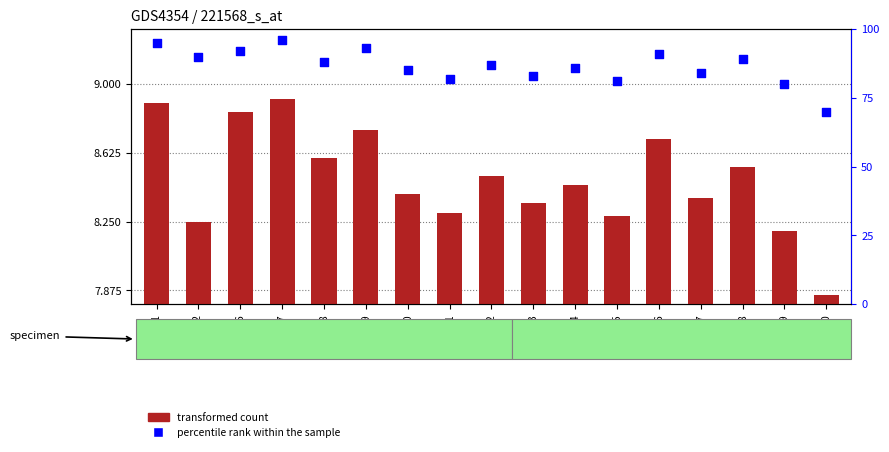

What are all the series names shown in the legend?

transformed count, percentile rank within the sample